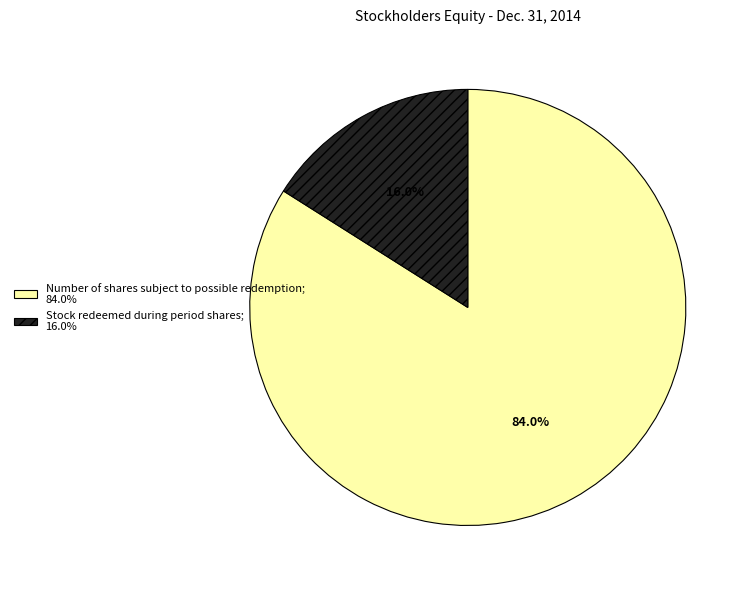

Which category has the smallest portion of the pie?

Stock redeemed during period shares